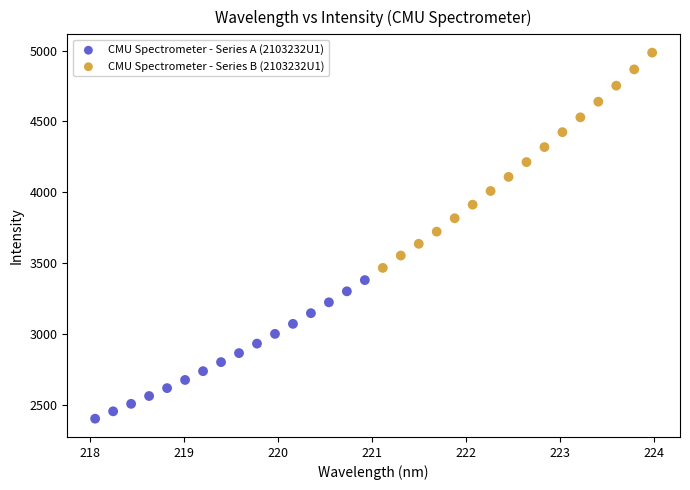

Which series contains the highest Y value?

CMU Spectrometer - Series B (2103232U1)